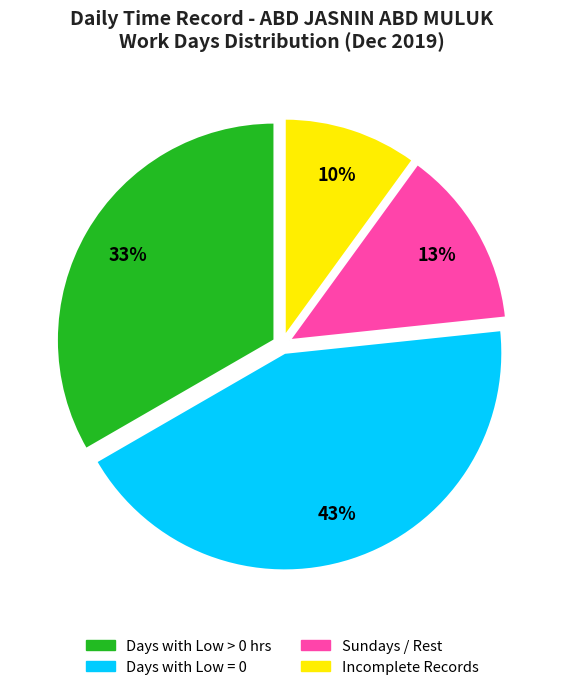

Count the number of slices in the pie.

4